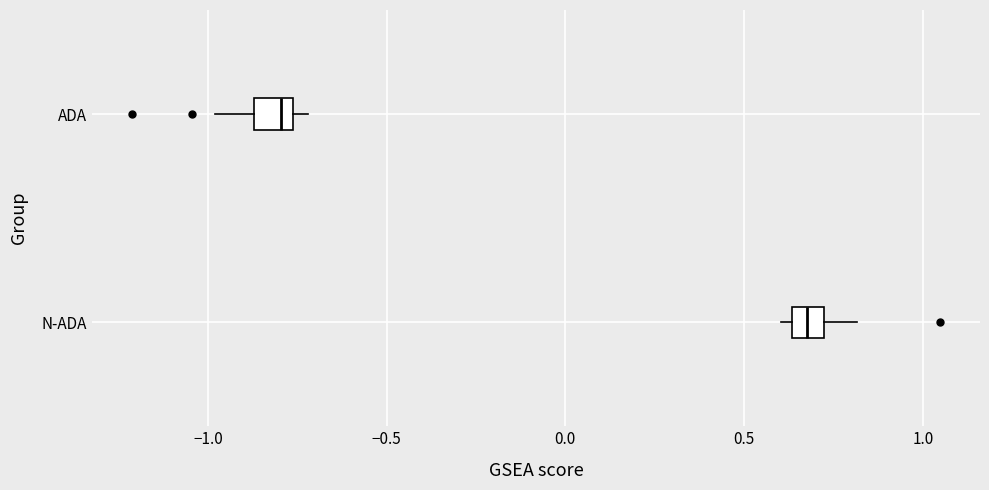

Where does the left whisker of the box for ADA end on the x-axis? The values are not printed on the chart, so give them approximately, as read against the axis.

-1.00